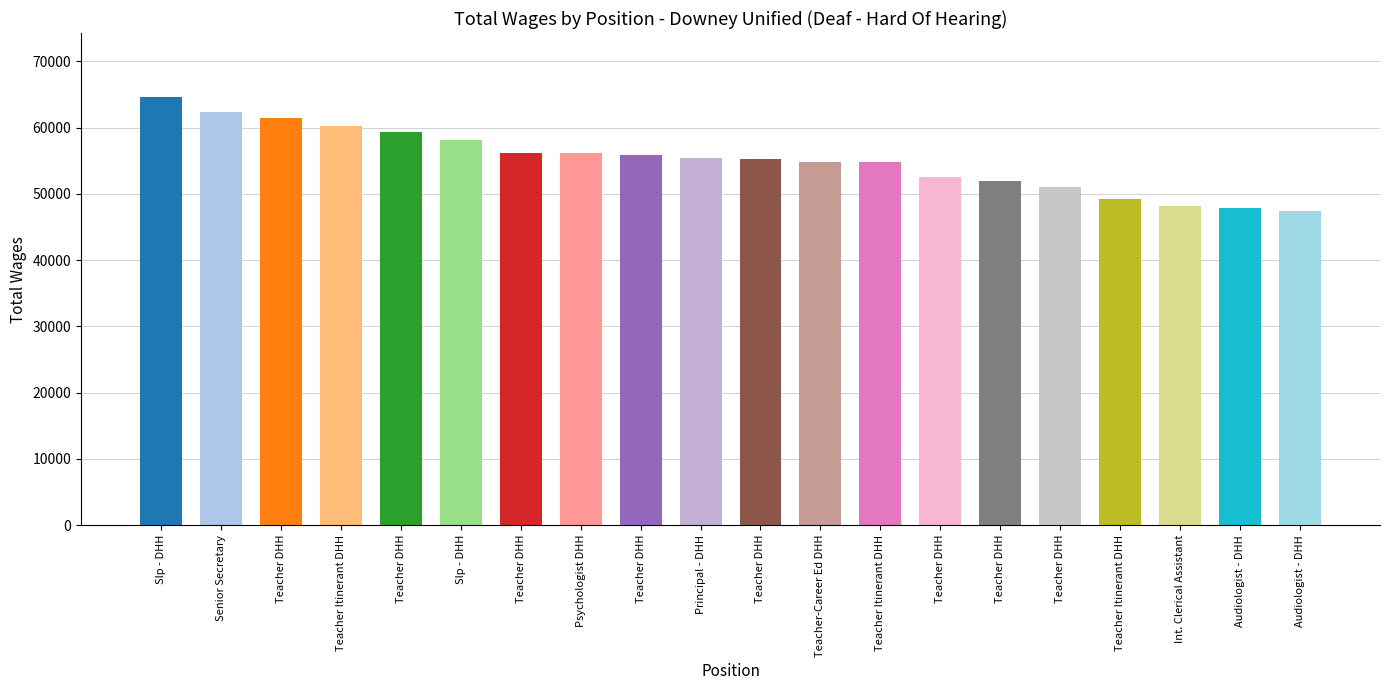

The value at Audiologist - DHH is 47473. True or false?

True